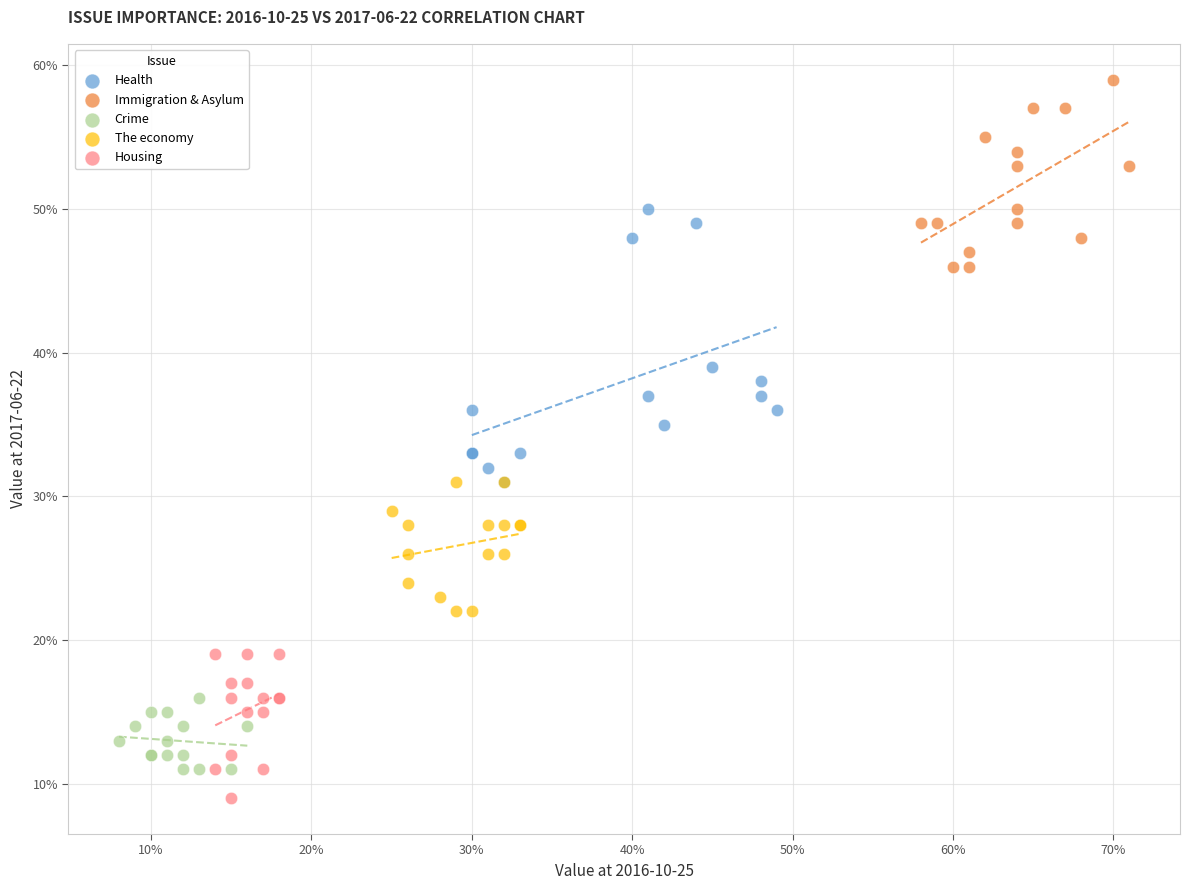

What are all the series names shown in the legend?

Health, Immigration & Asylum, Crime, The economy, Housing